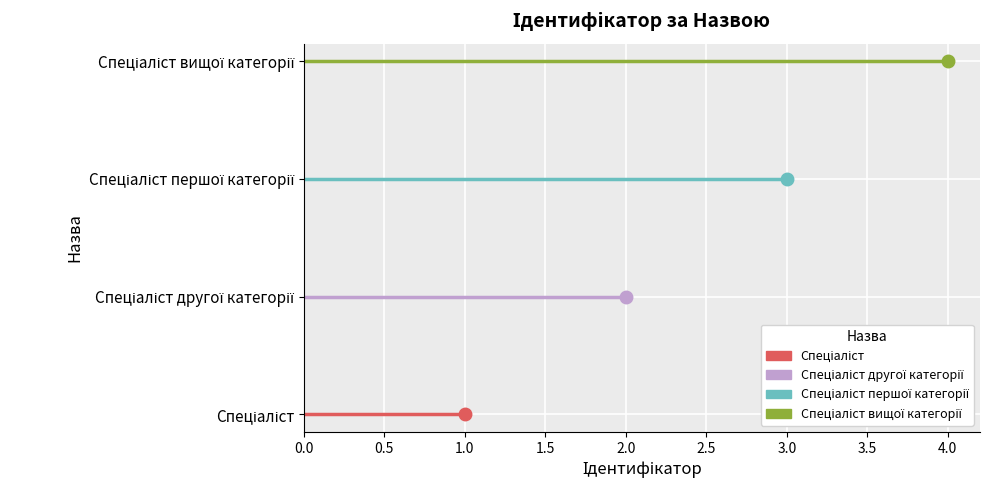

What is the difference between the maximum and minimum values?

3